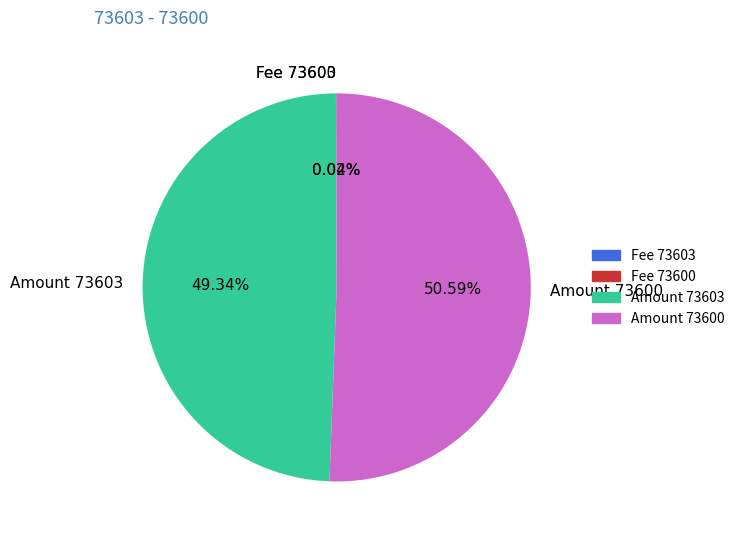

Which slice is the largest?

Amount 73600